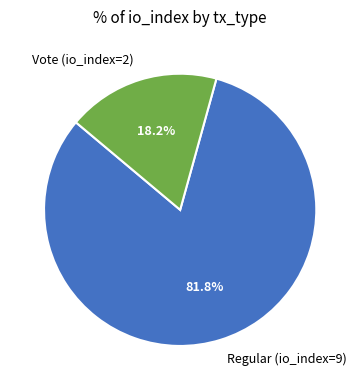

What percentage is NOT represented by Regular (io_index=9)?

18.2%